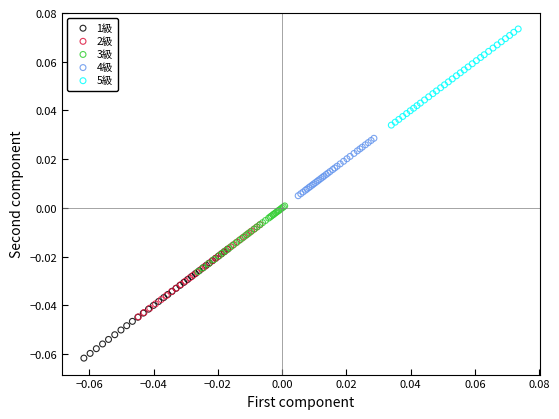

Which series has the widest spread of Y values?

1級